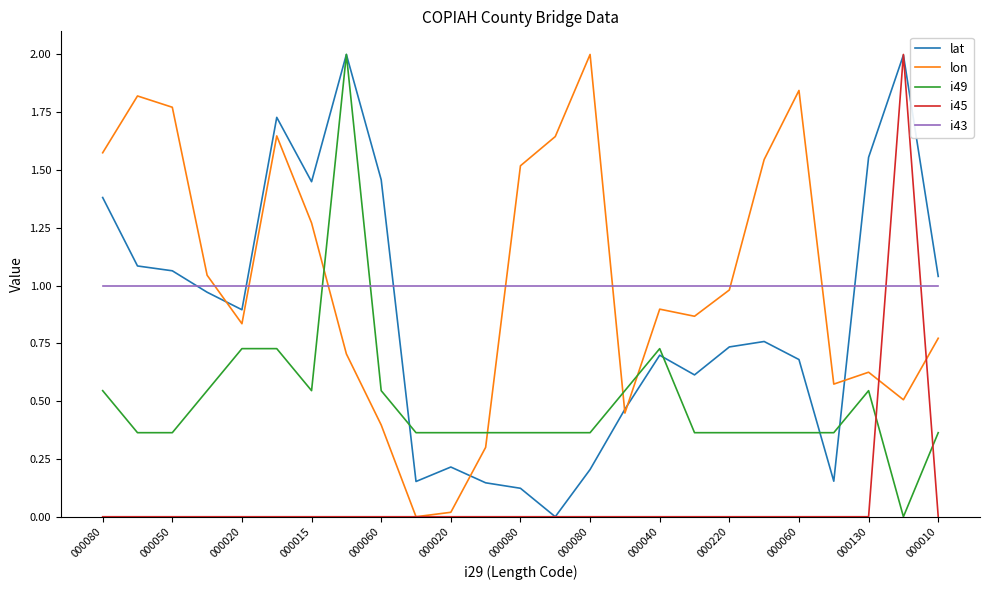

How many times do i43 and i45 cross each other?

2